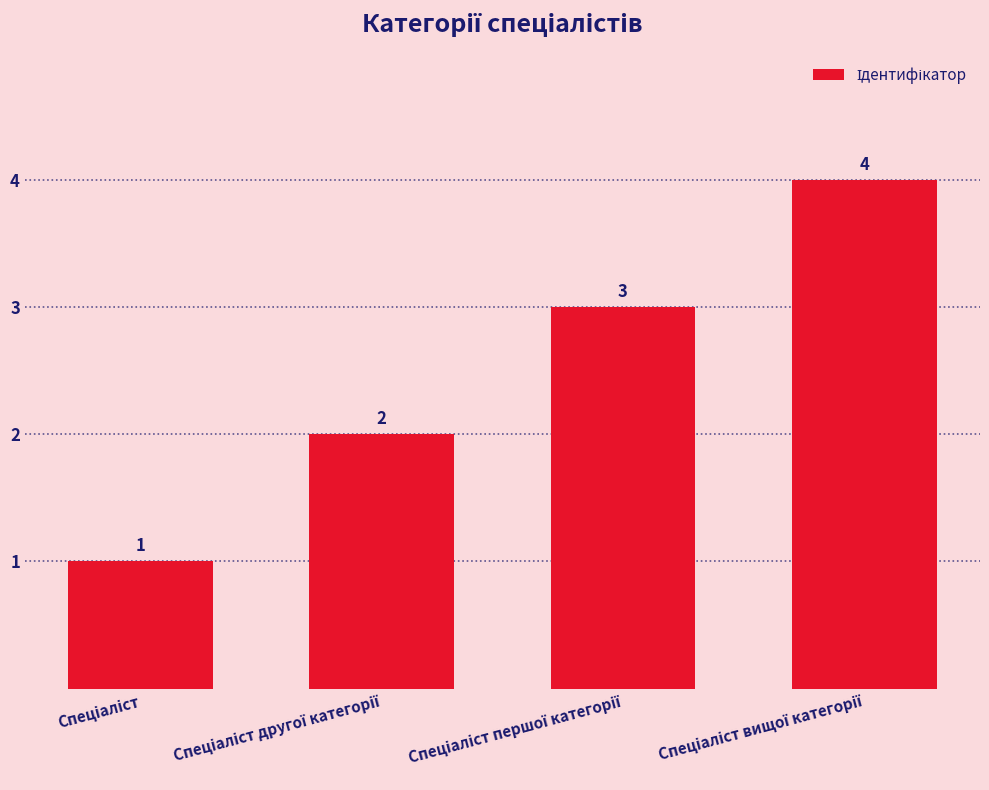

What is the greatest value displayed?

4